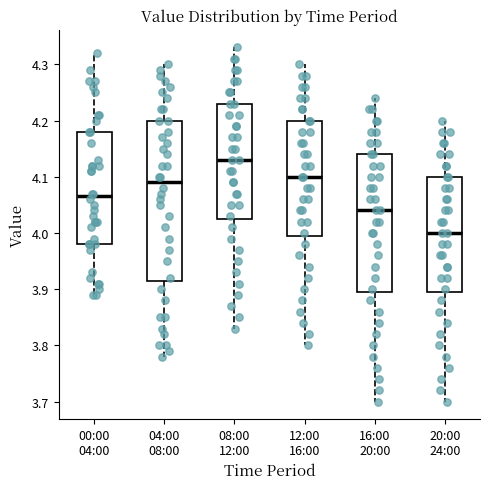

Reading left to right, read every box against the y-axis: the position of its median line, the range the box covers, and the ends of its whiskers. The values are not printed on the chart, so give them approximately, as read against the axis.

00:00 04:00: median 4.07, box 3.98 to 4.18, whiskers 3.89 to 4.32
04:00 08:00: median 4.09, box 3.92 to 4.20, whiskers 3.78 to 4.30
08:00 12:00: median 4.13, box 4.03 to 4.23, whiskers 3.83 to 4.33
12:00 16:00: median 4.10, box 4.00 to 4.20, whiskers 3.80 to 4.30
16:00 20:00: median 4.04, box 3.90 to 4.14, whiskers 3.70 to 4.24
20:00 24:00: median 4.00, box 3.90 to 4.10, whiskers 3.70 to 4.20